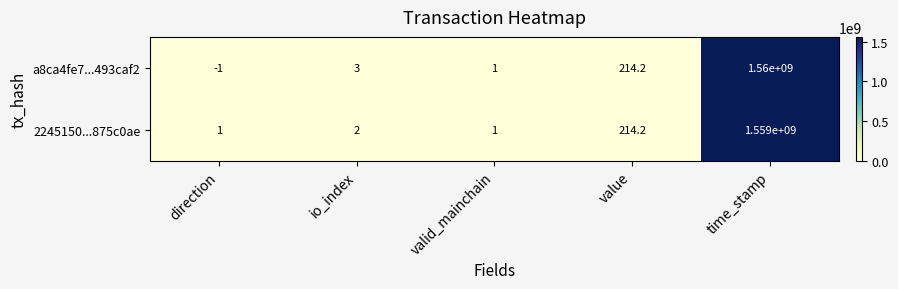

What is the difference between the second highest and minimum values in the a8ca4fe7...493caf2 series?

215.2